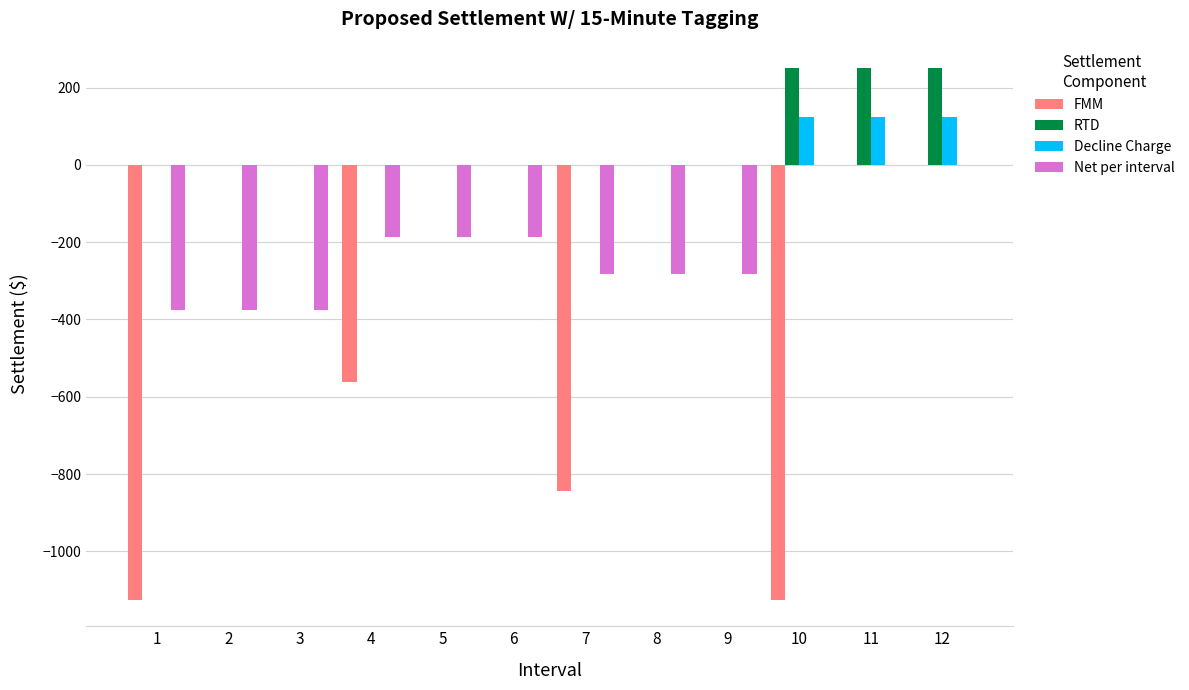

Between 6 and 11, which series saw the biggest shift?

RTD